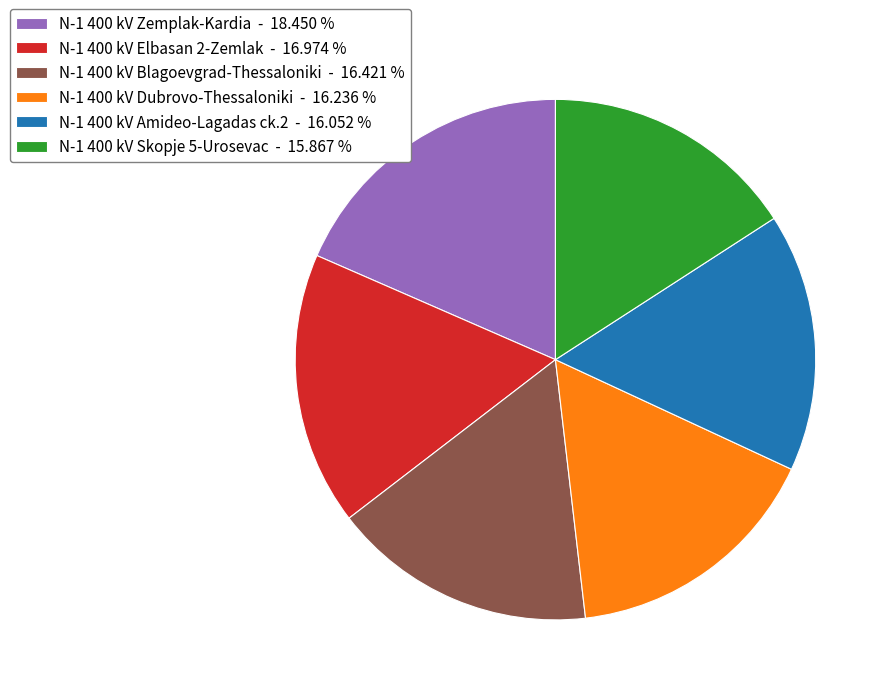

How many segments does this pie chart have?

6